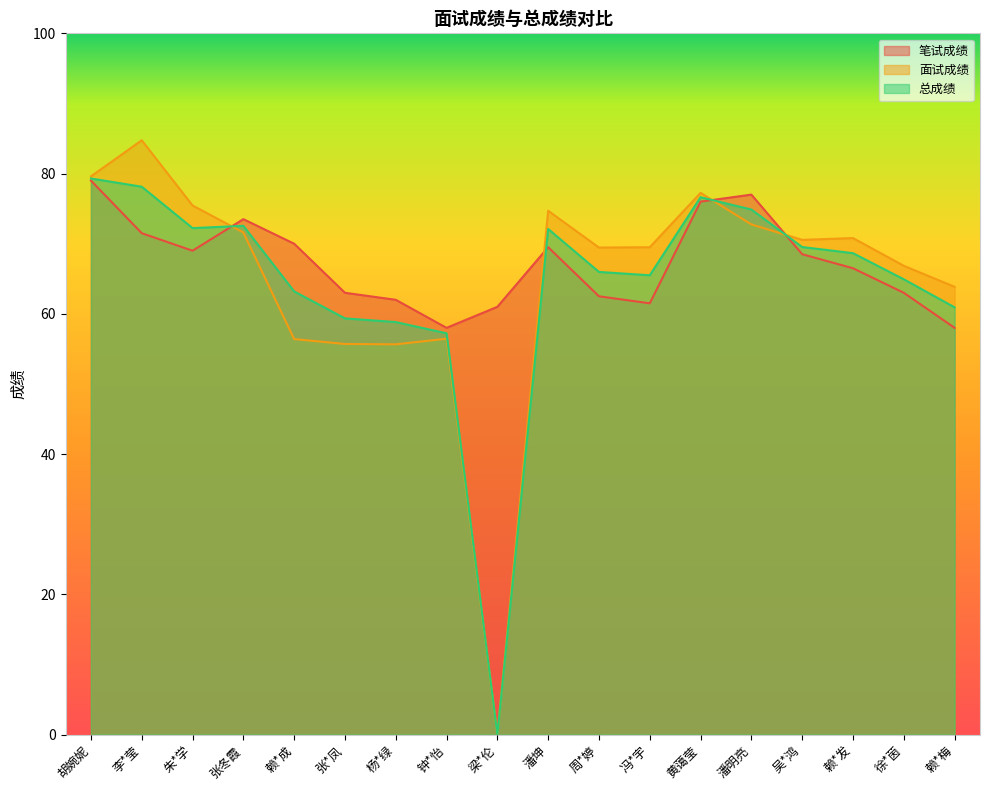

What is the spread (max minus min) of values at 徐*茵?

3.8